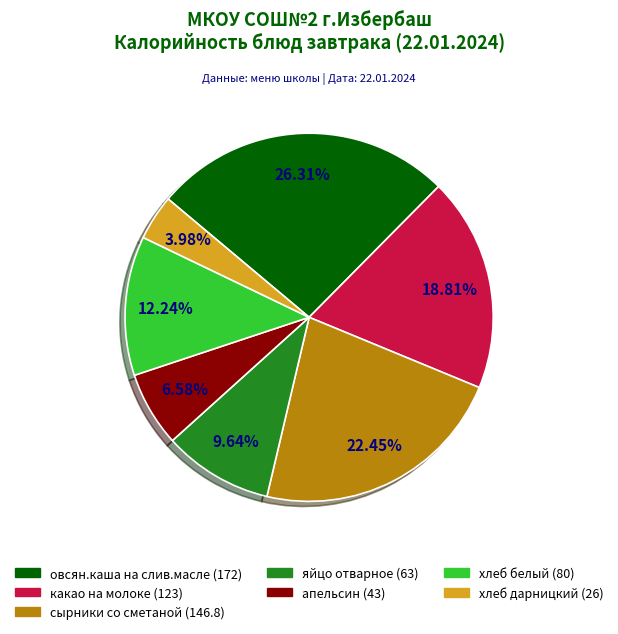

Which slice is the smallest?

хлеб дарницкий